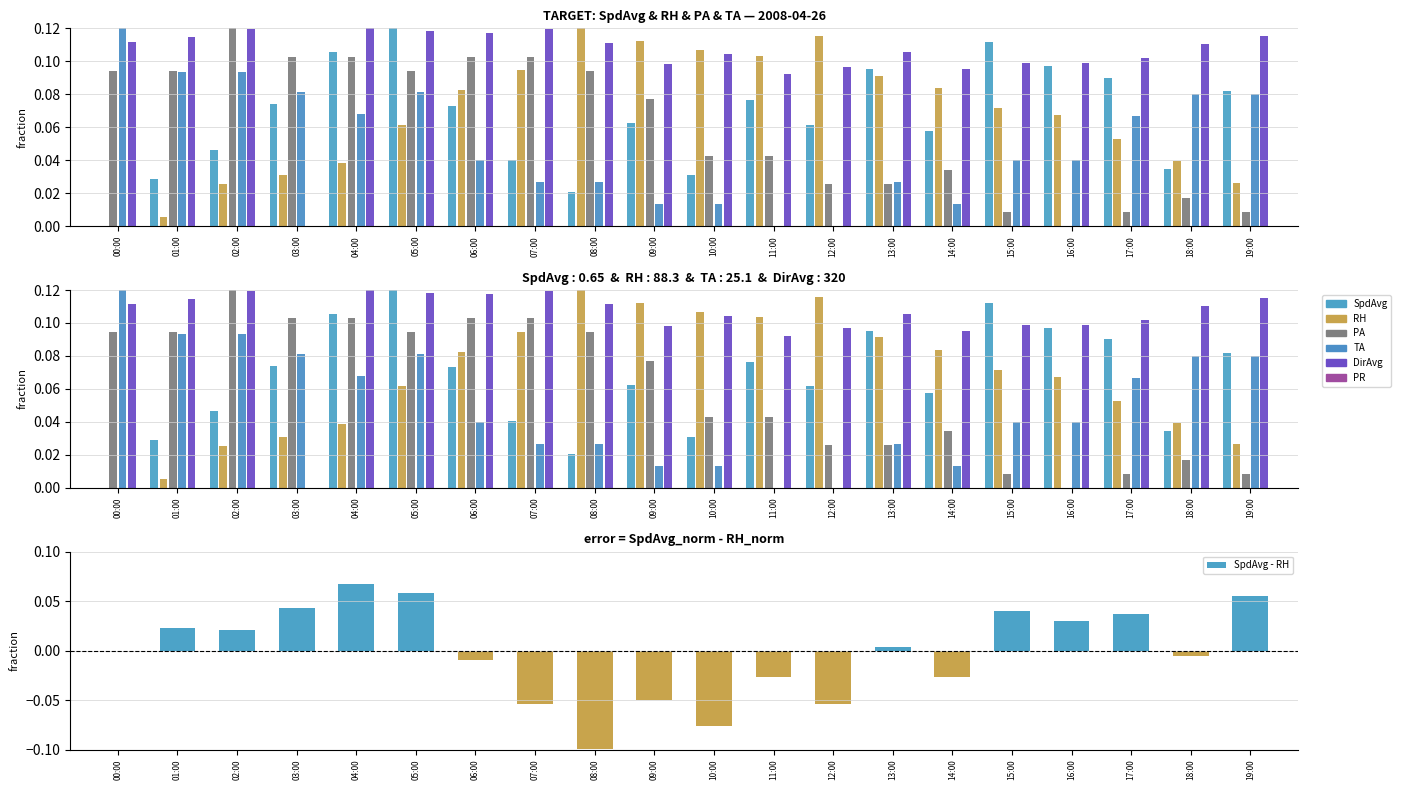

At how many categories does at least one series exceed 0?

20